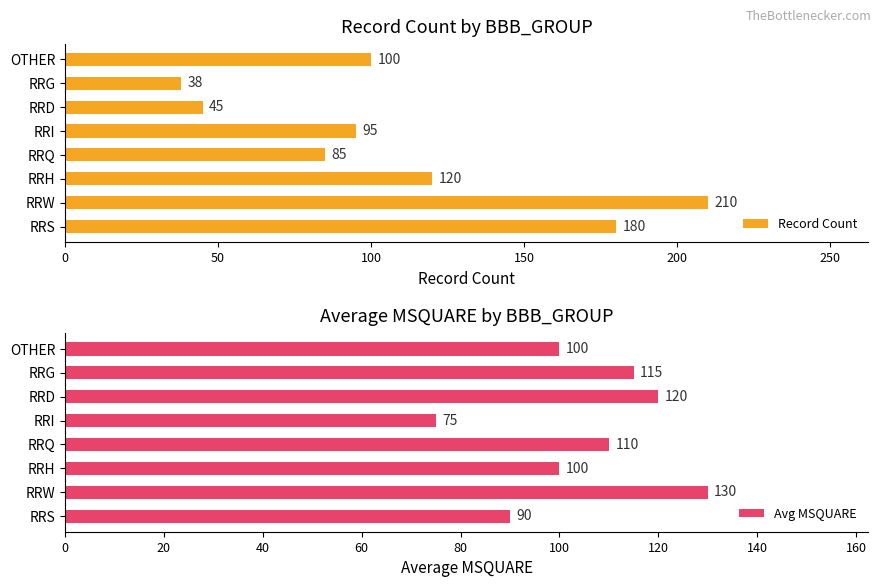

Which series has the widest spread of values?

Record Count